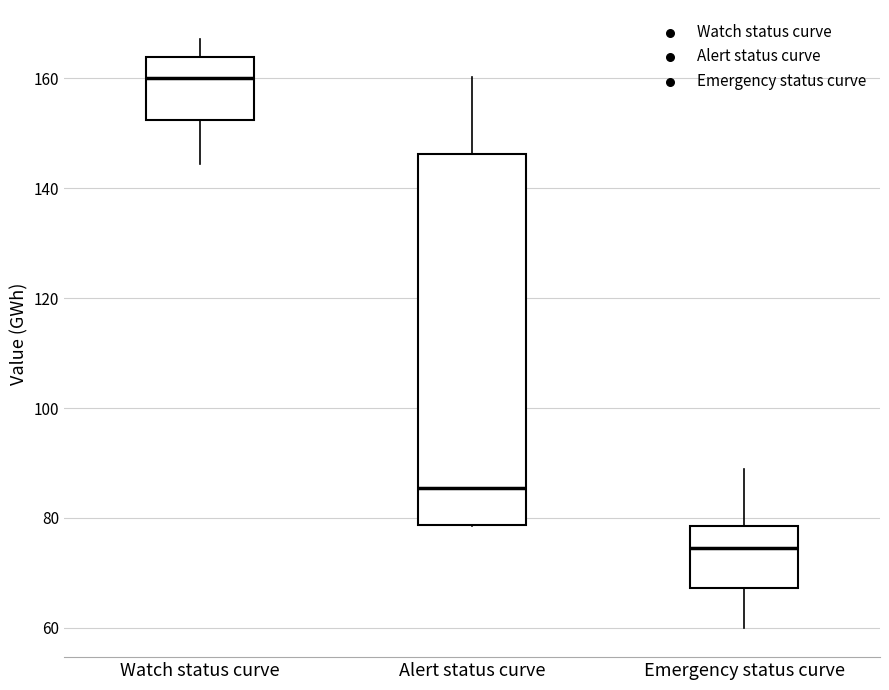

Which box has the lowest median line?

Emergency status curve